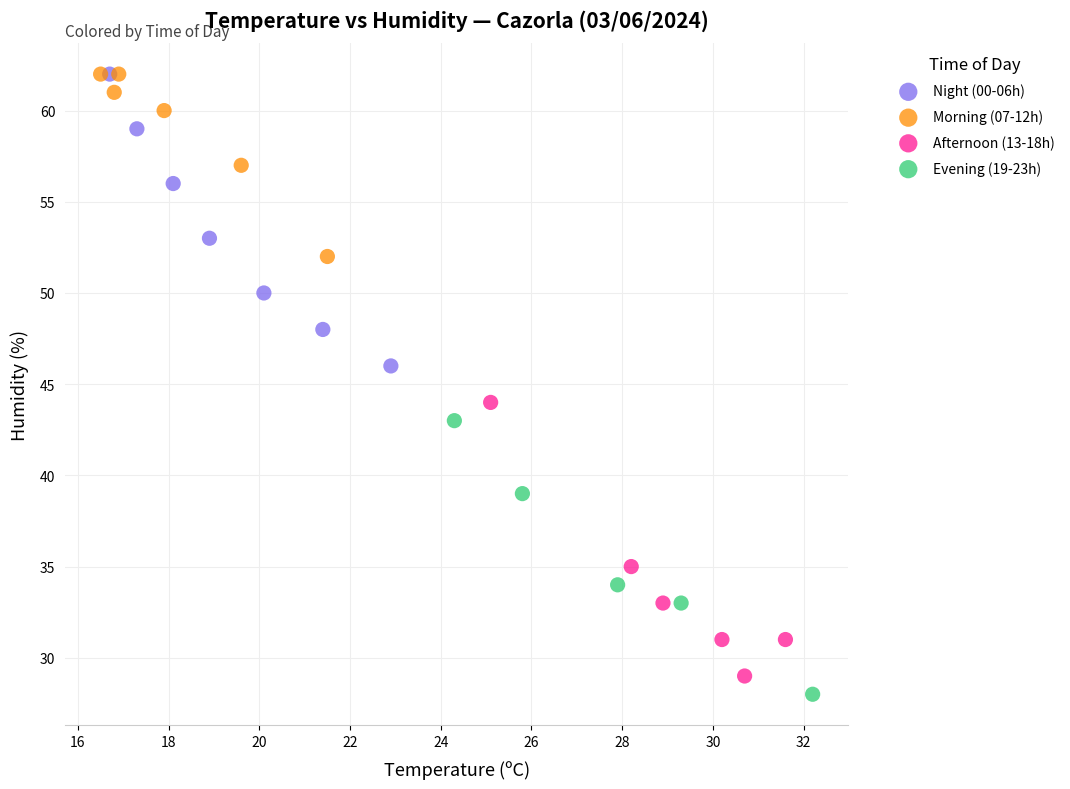

What are all the series names shown in the legend?

Night (00-06h), Morning (07-12h), Afternoon (13-18h), Evening (19-23h)